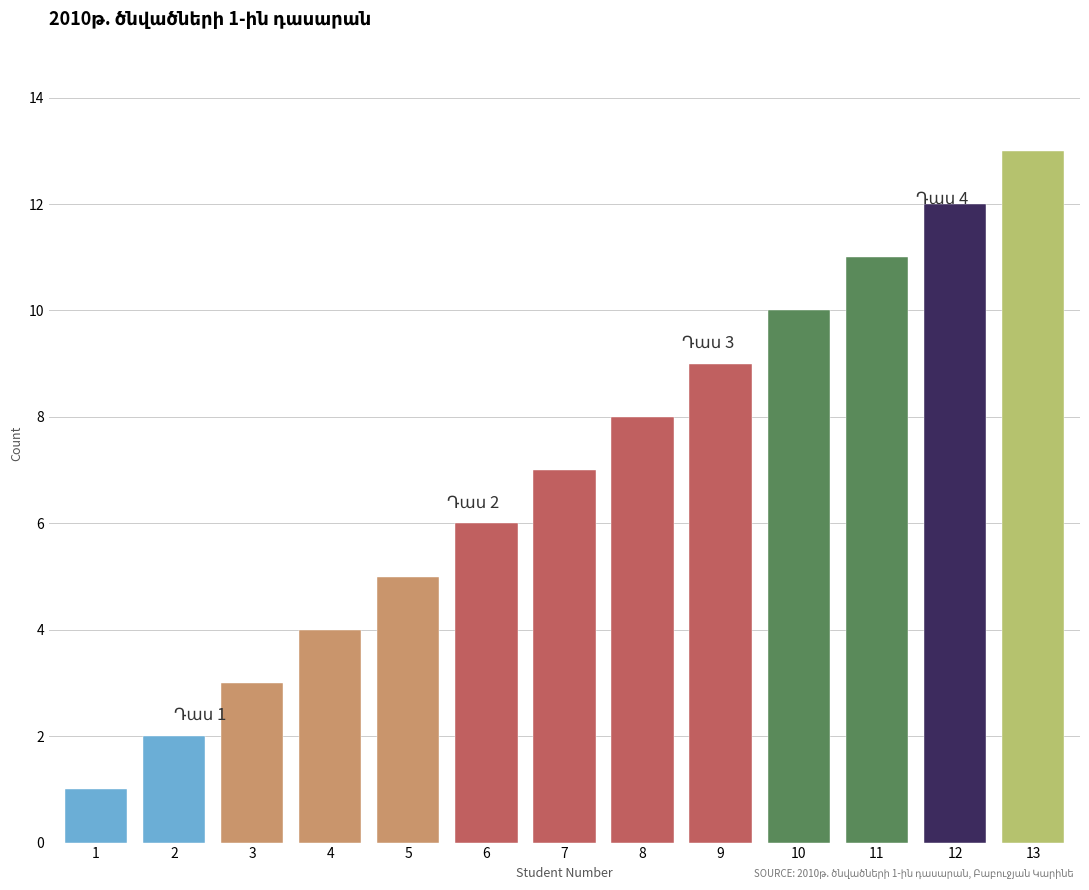

The chart shows a value of 5 at 4. True or false?

False